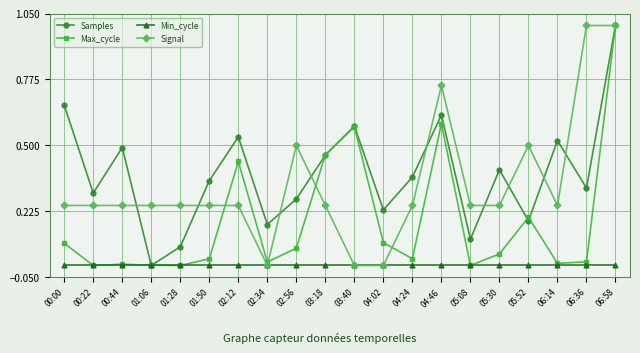

What is the label of the 16th point from the right?

01:28